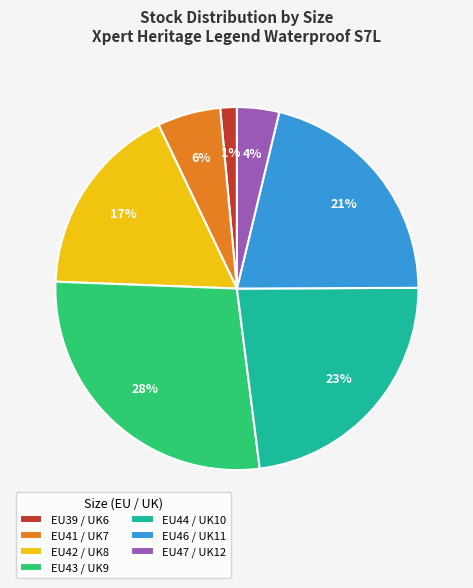

To the nearest percent, what is the difference between the EU44 / UK10 and EU42 / UK8 slice percentages?

6%